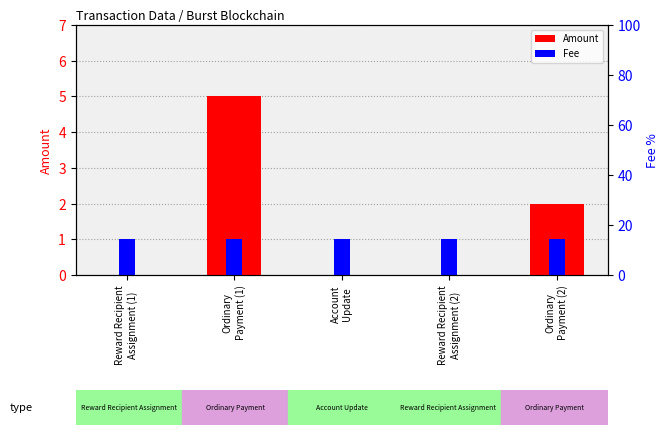

What are all the series names shown in the legend?

Amount, Fee